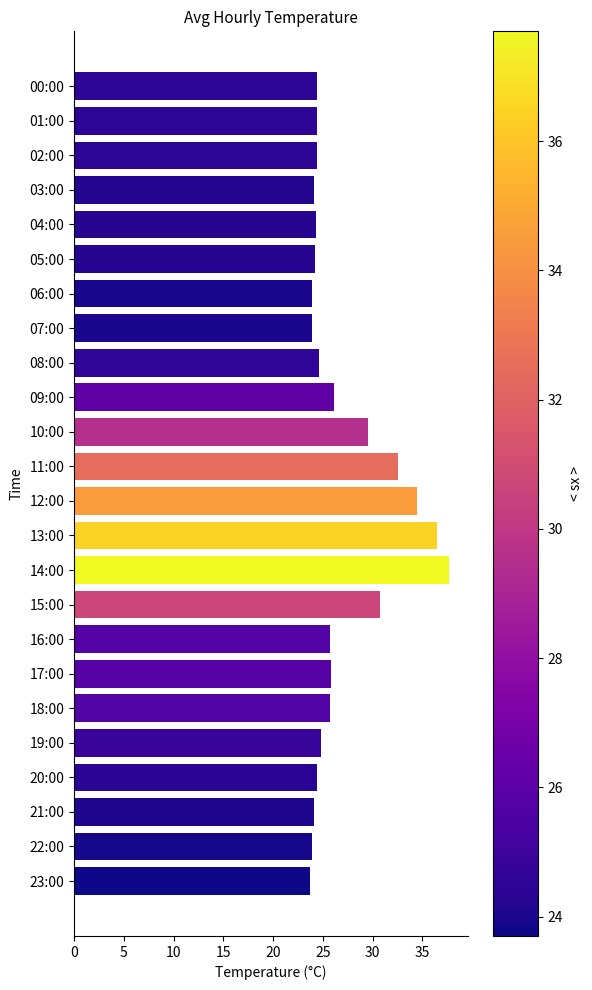

Approximately how many times larger is the value at 12:00 compared to 06:00?

1.4